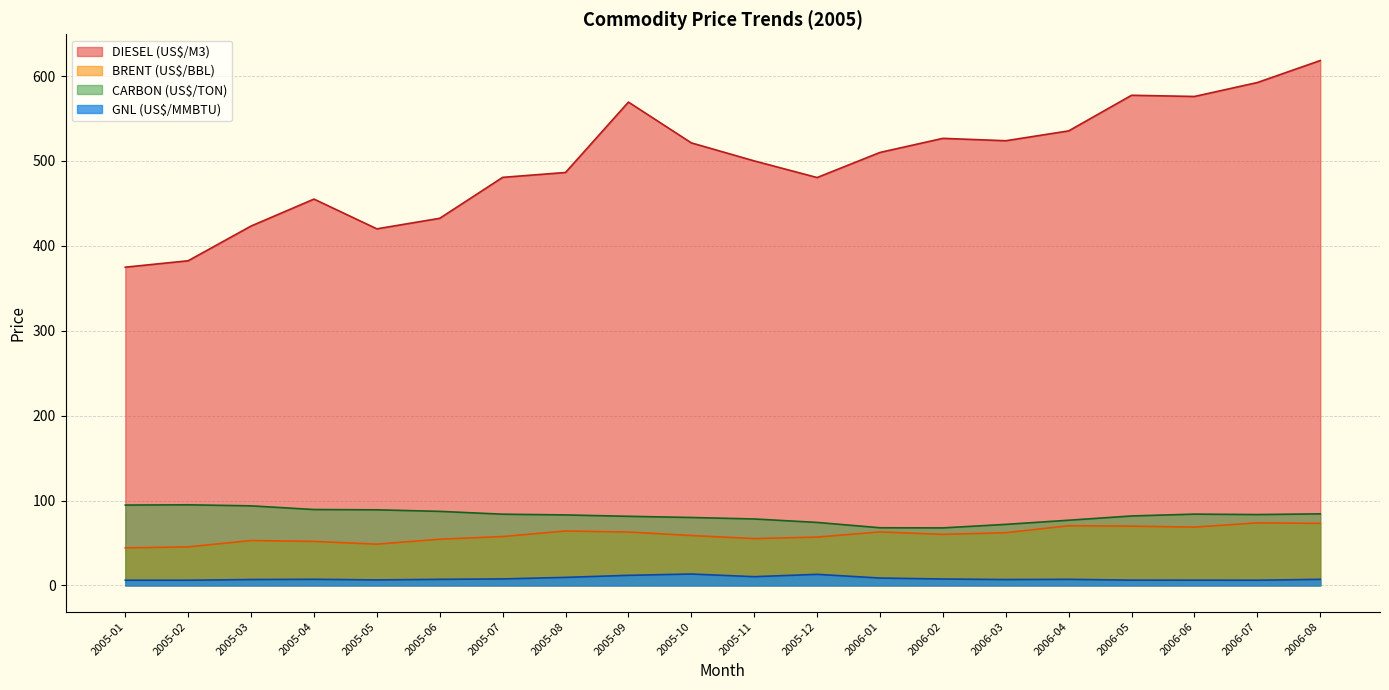

Which series has the widest spread of values?

DIESEL (US$/M3)